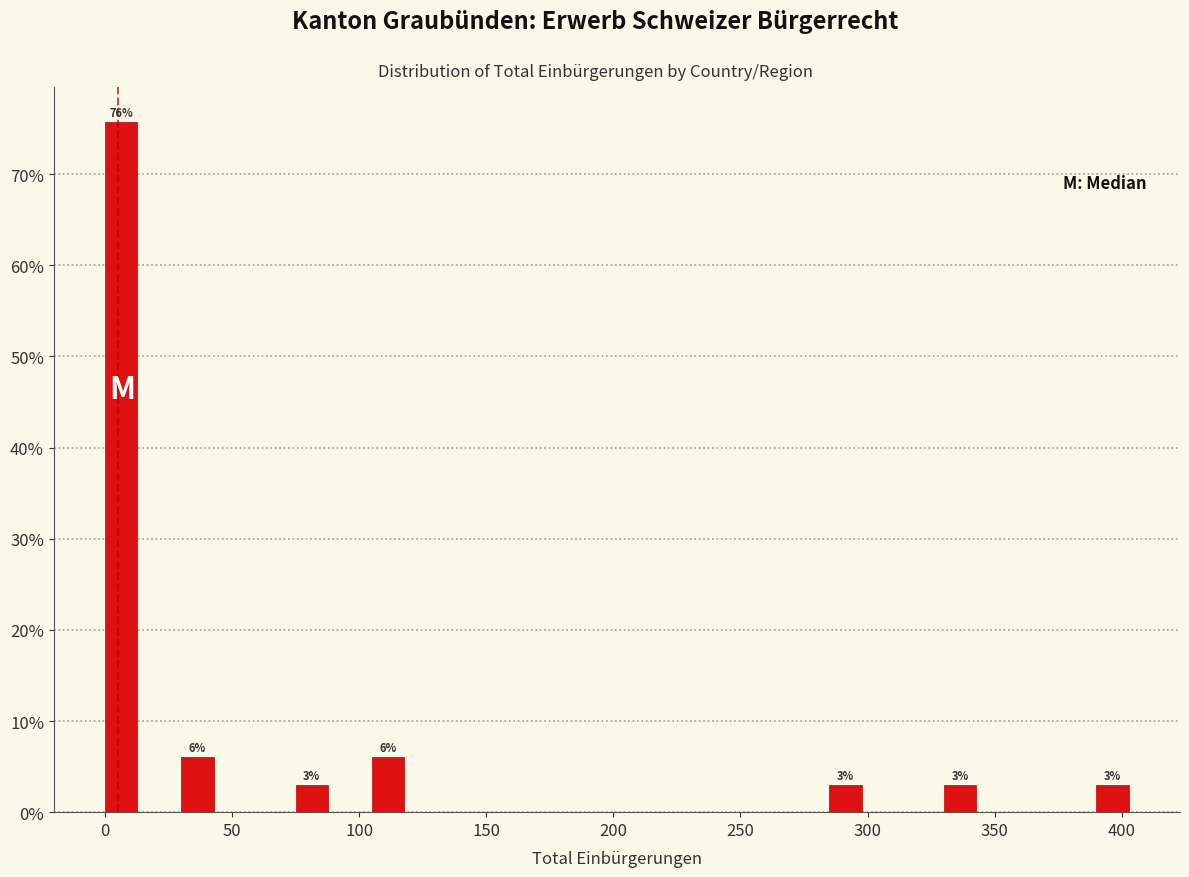

Read against the x-axis, roughly where is the centre of the tallest bar?

5